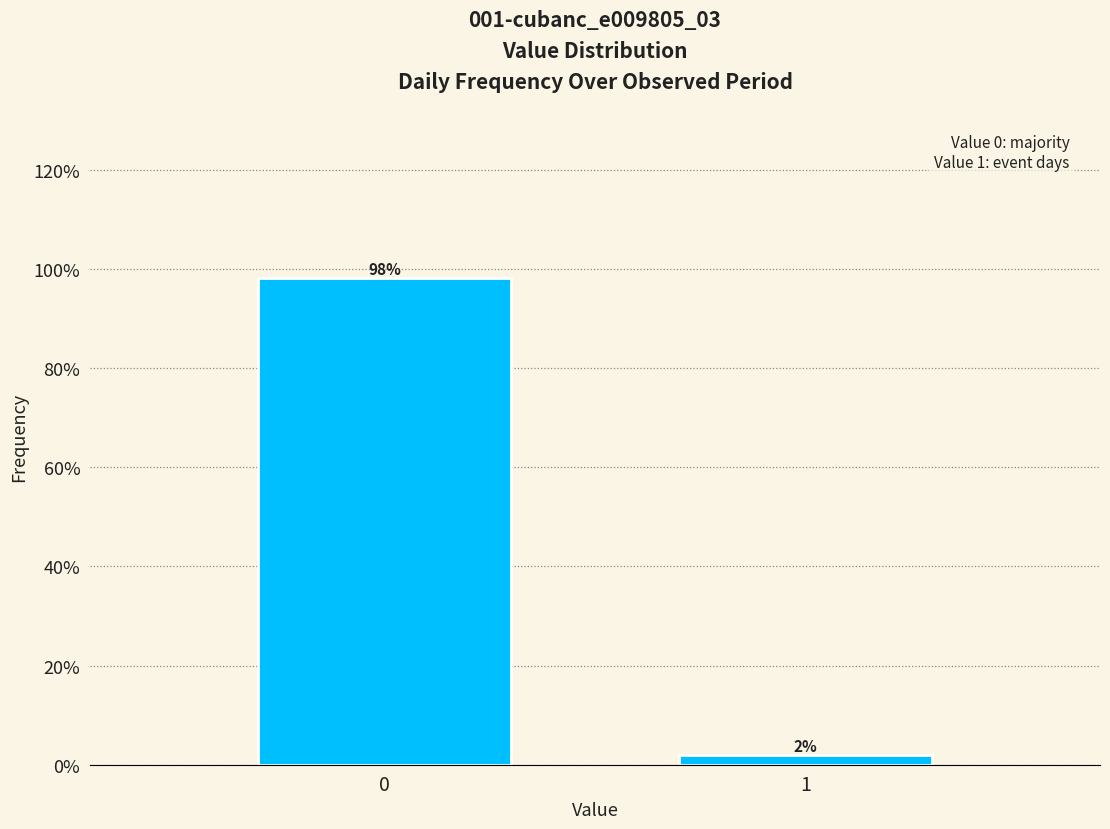

What is the greatest value displayed?

98.1